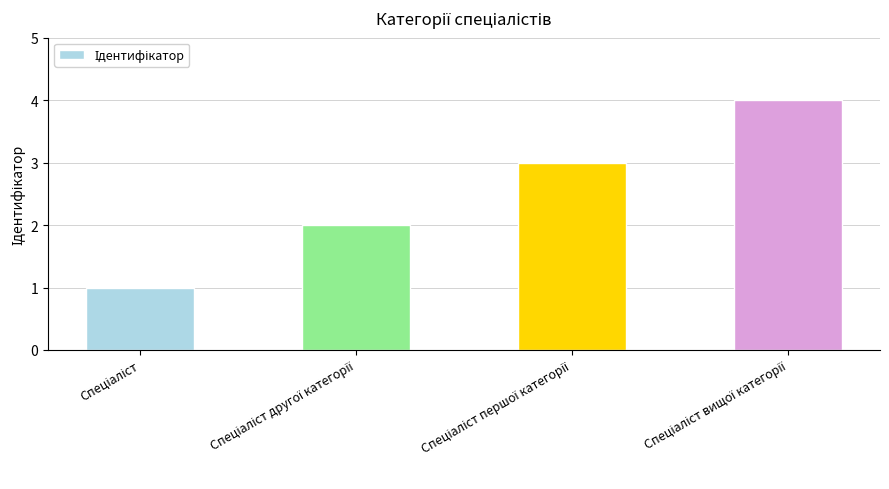

Reading left to right, list all the values displayed in this chart.

1	2	3	4